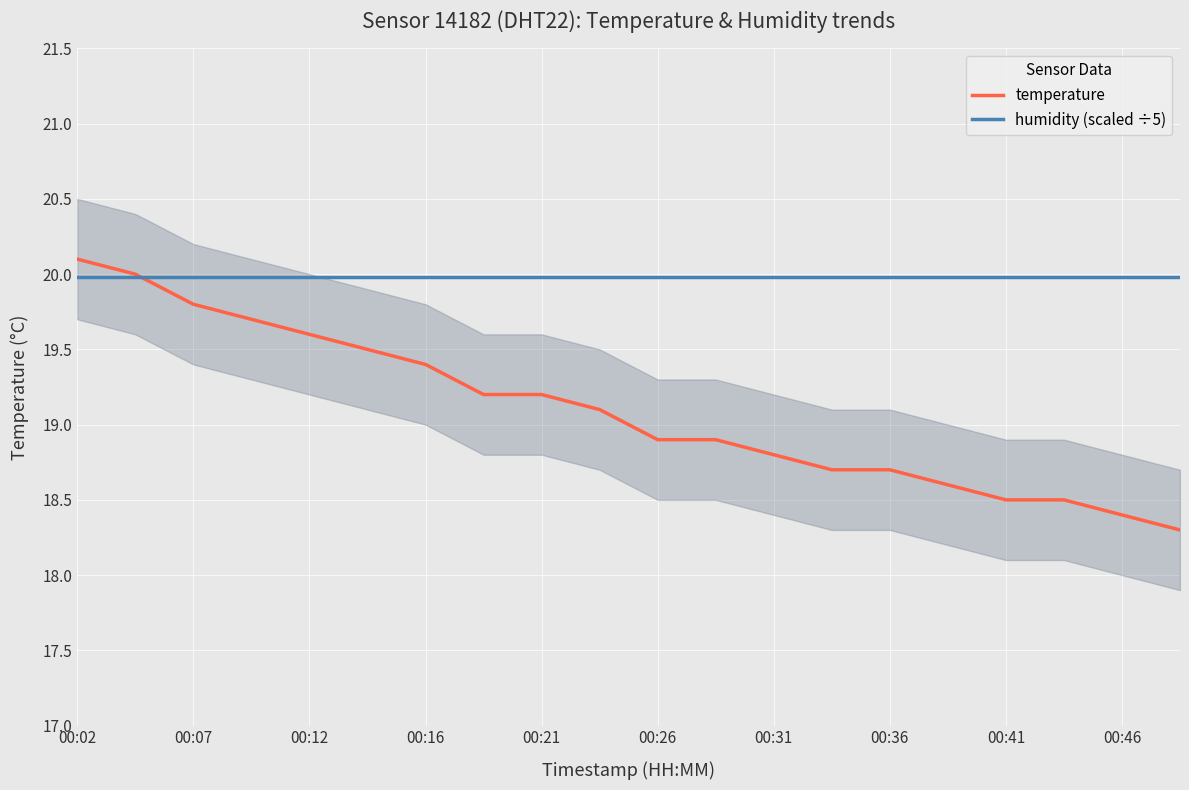

At which label does temperature first exceed 19?

00:02